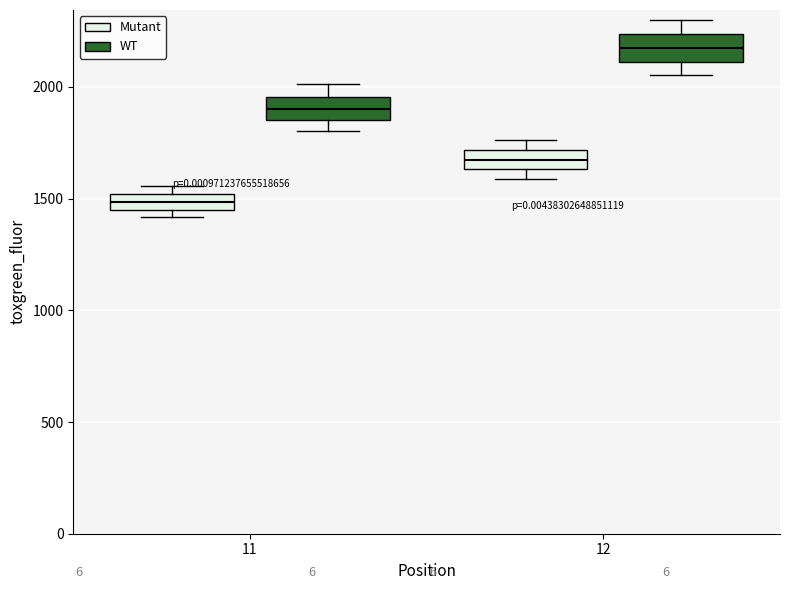

Where is the upper edge of the box for 11 (Mutant) on the y-axis? The values are not printed on the chart, so give them approximately, as read against the axis.

1500